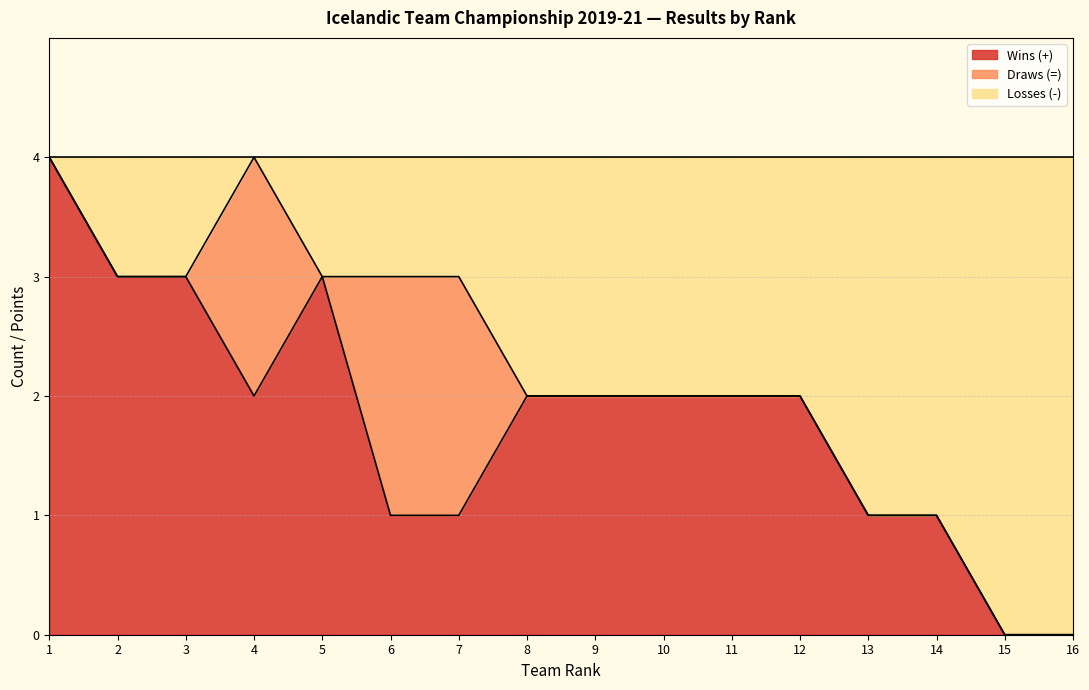

At which category does Losses (-) reach its first local peak?

4